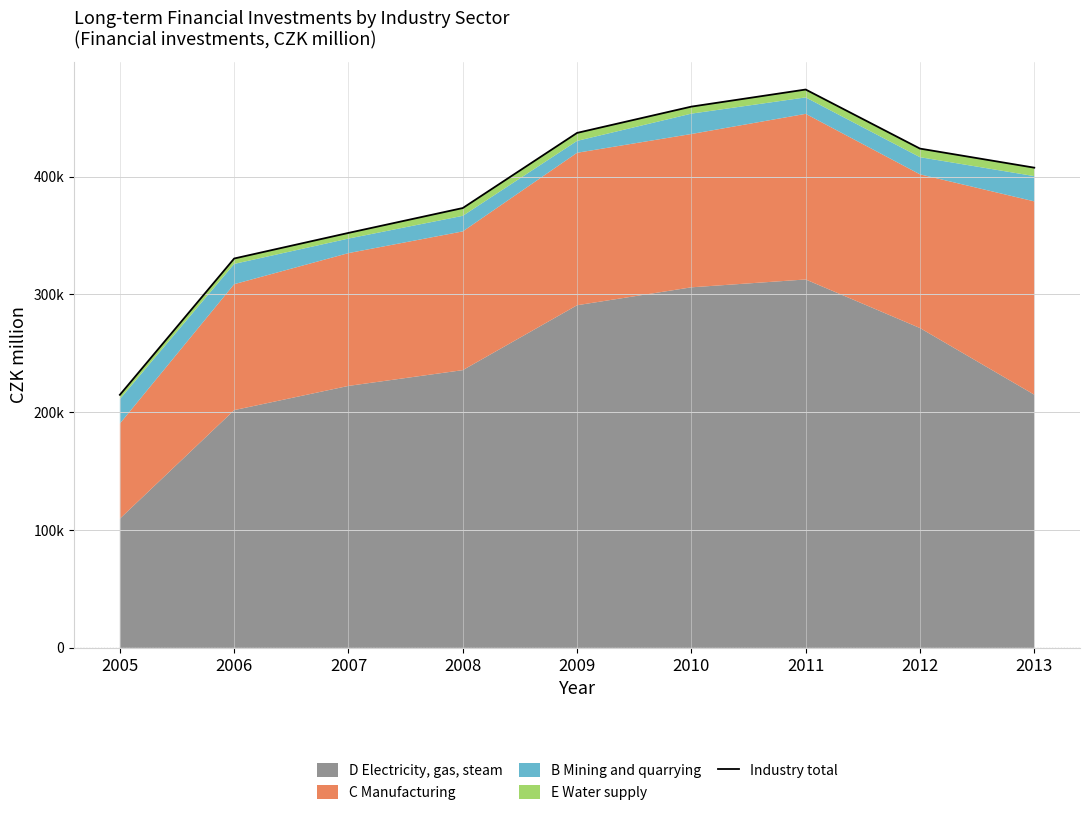

What is the difference between the maximum and second lowest values?

143478